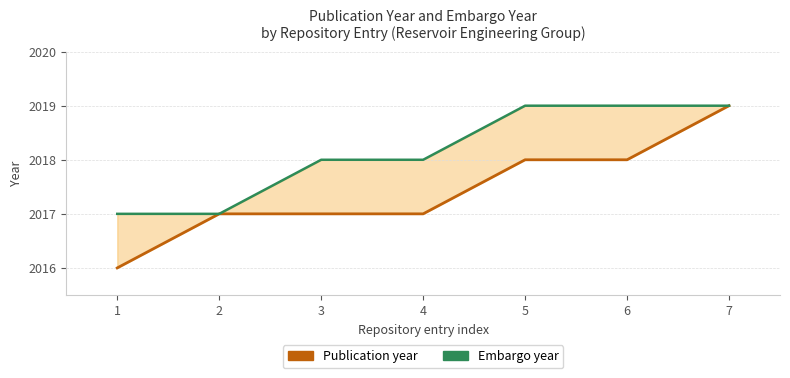

What is the difference between the maximum and minimum values in the Publication year series?

3